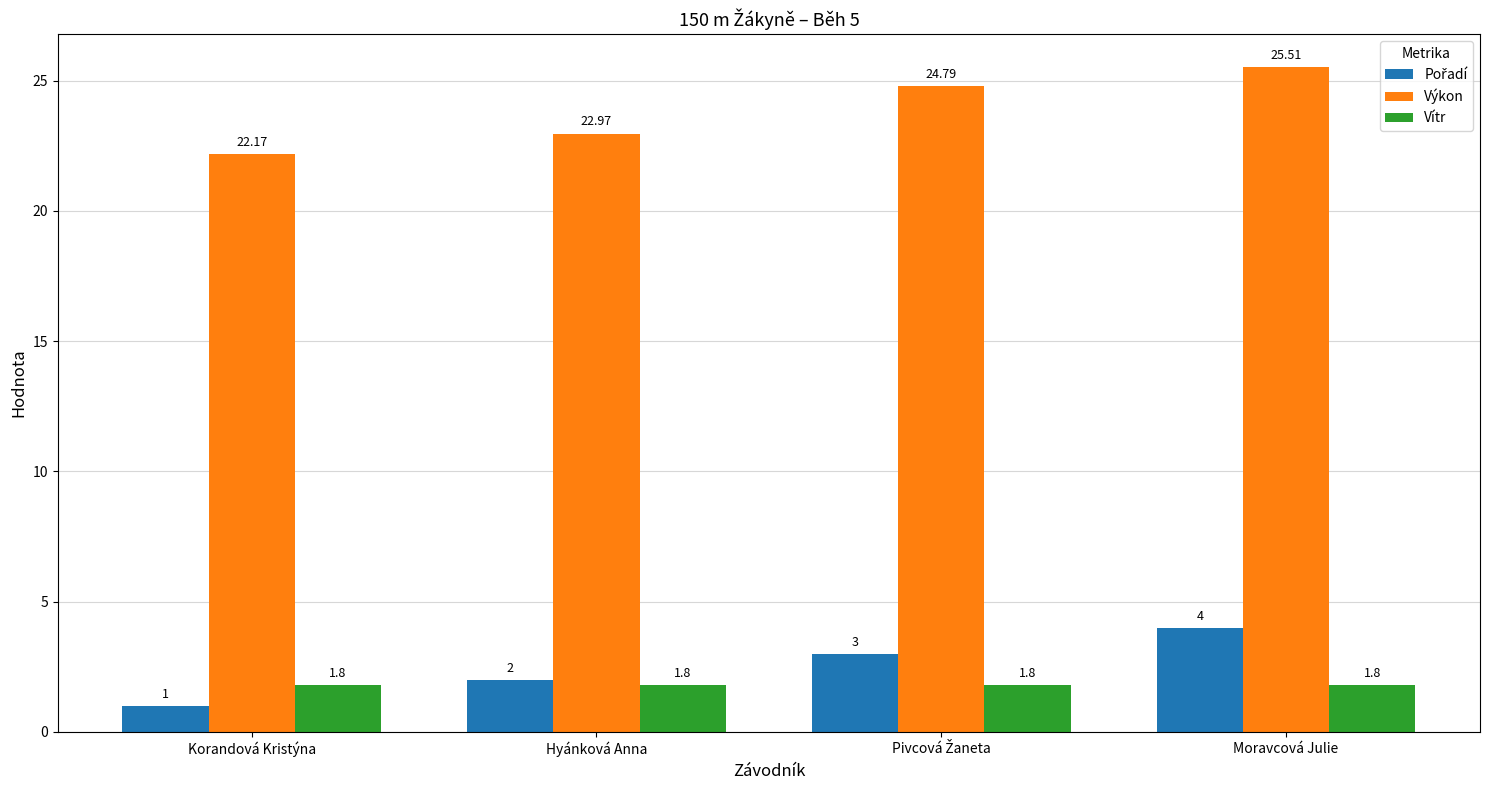

Which series has the largest range (max minus min)?

Výkon